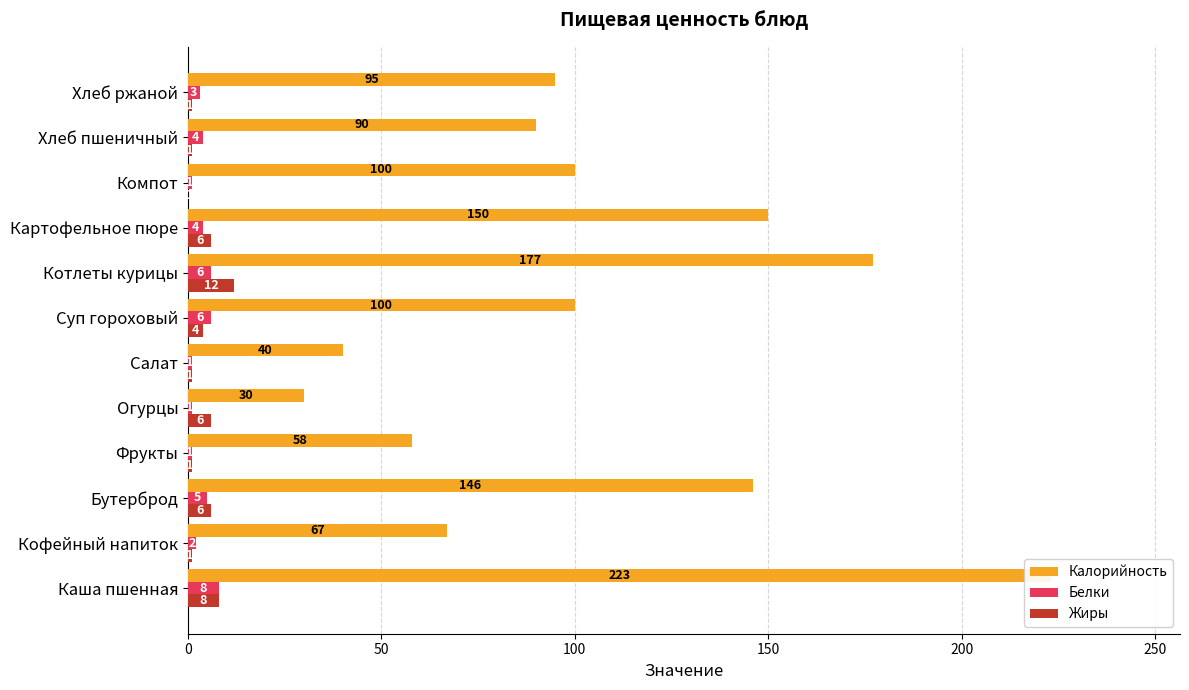

The value of Калорийность at Компот is 100. True or false?

True